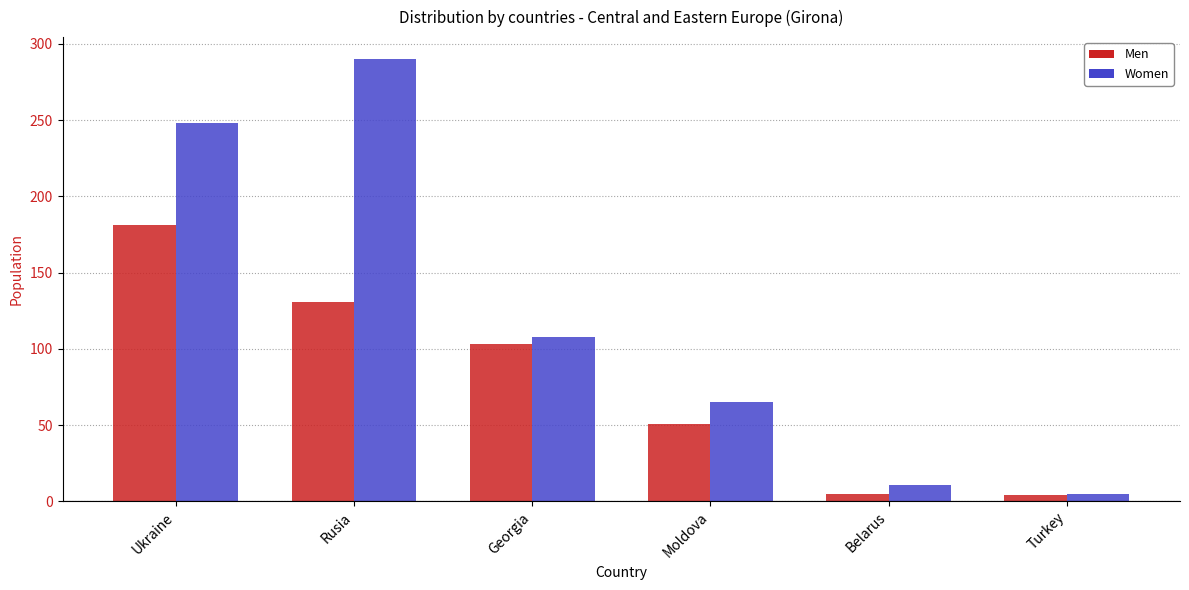

How many bars are there in total?

12